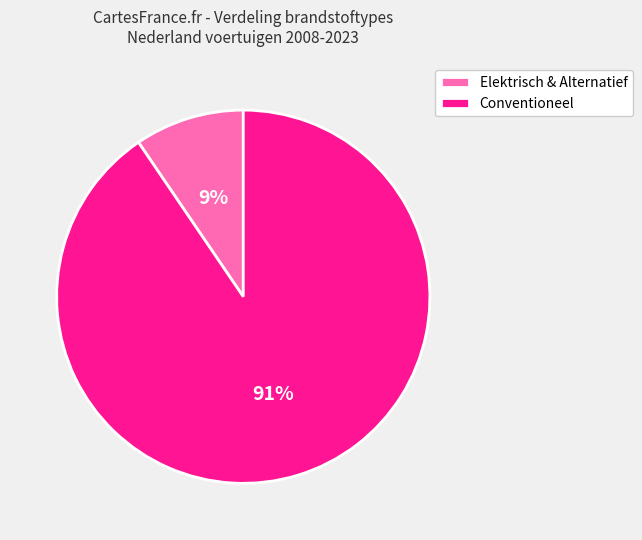

The Conventioneel slice represents 98% of the pie. True or false?

False